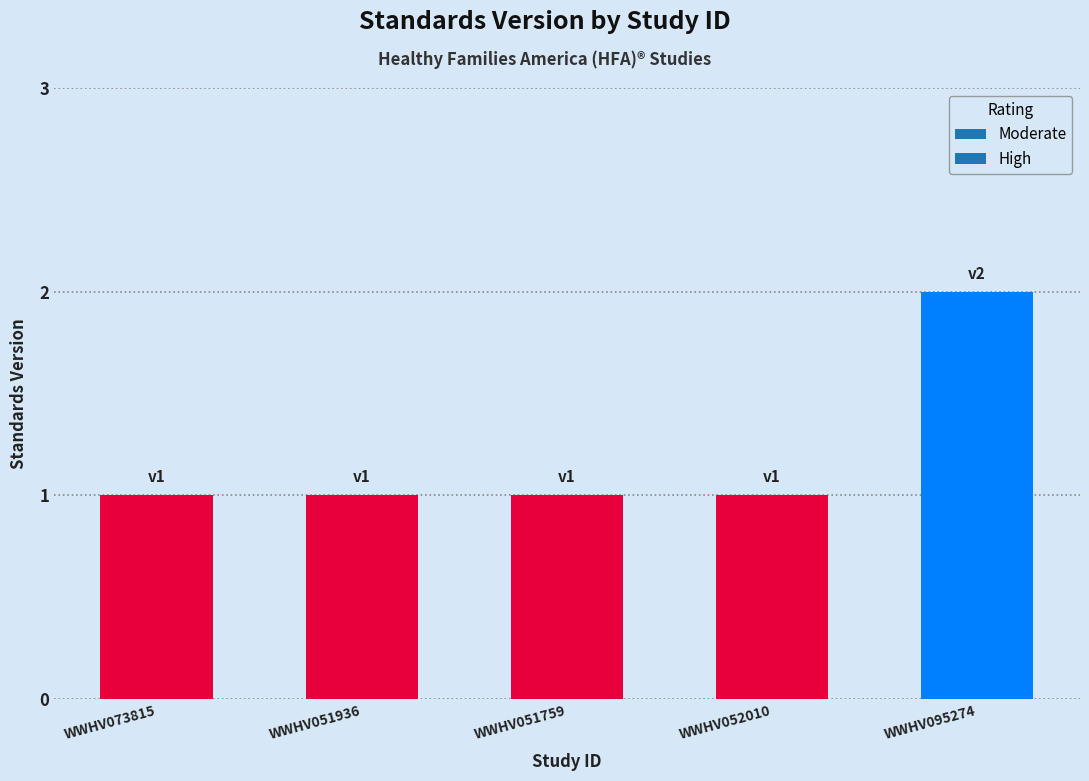

Reading left to right, what are all the values shown in this chart?

WWHV073815=1	WWHV051936=1	WWHV051759=1	WWHV052010=1	WWHV095274=2